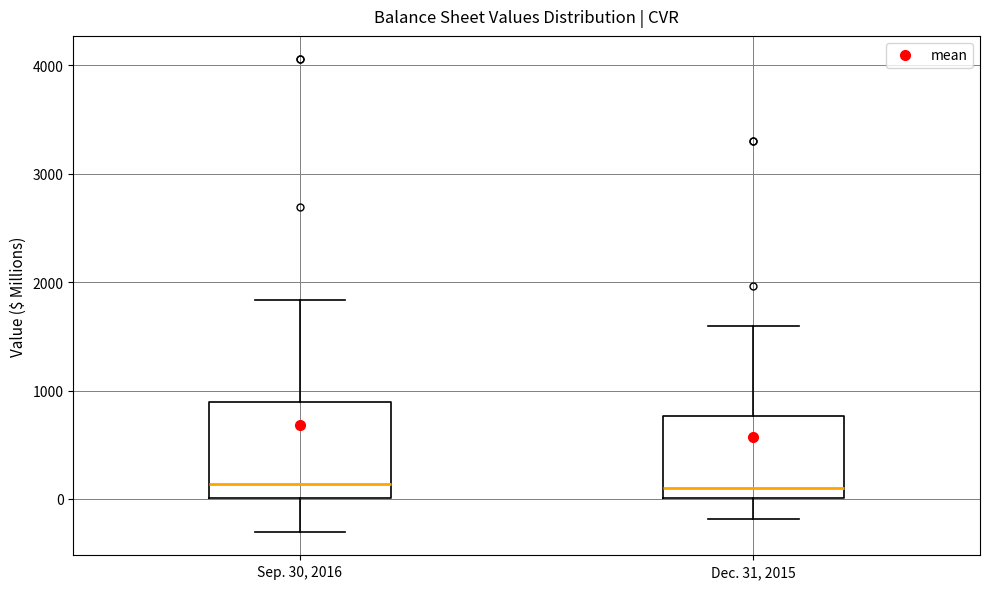

Comparing the boxes themselves (not the whiskers), which one is the tallest?

Sep. 30, 2016